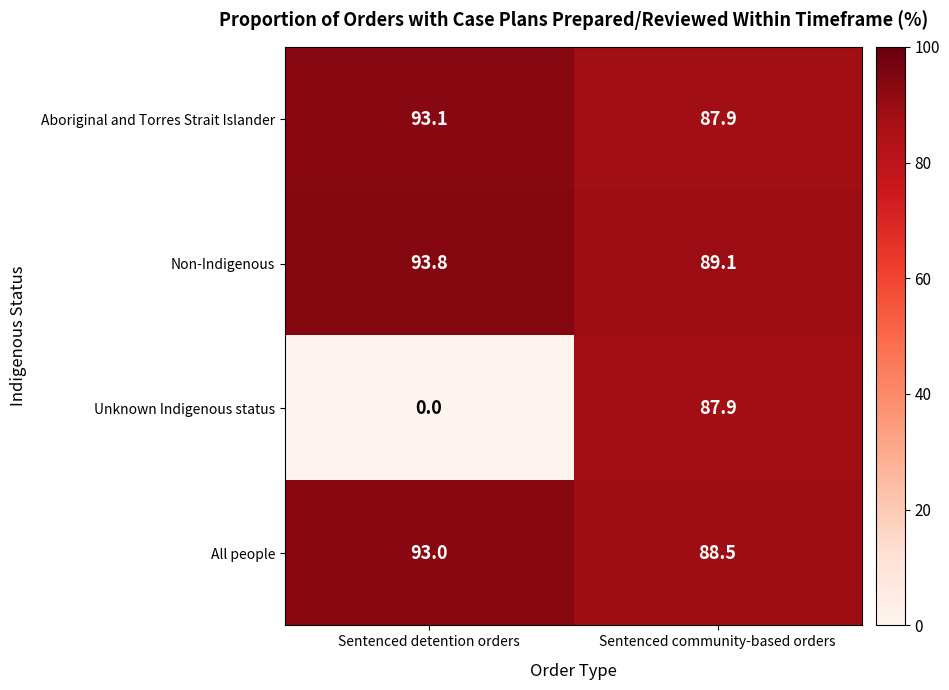

How many series are shown in this chart?

4